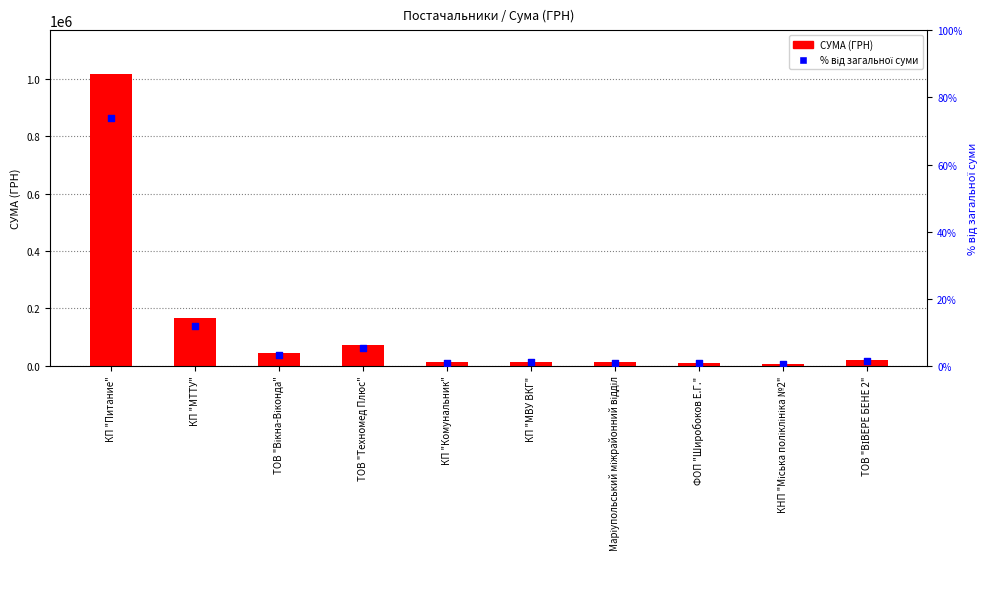

At how many categories does at least one series exceed 910833?

1